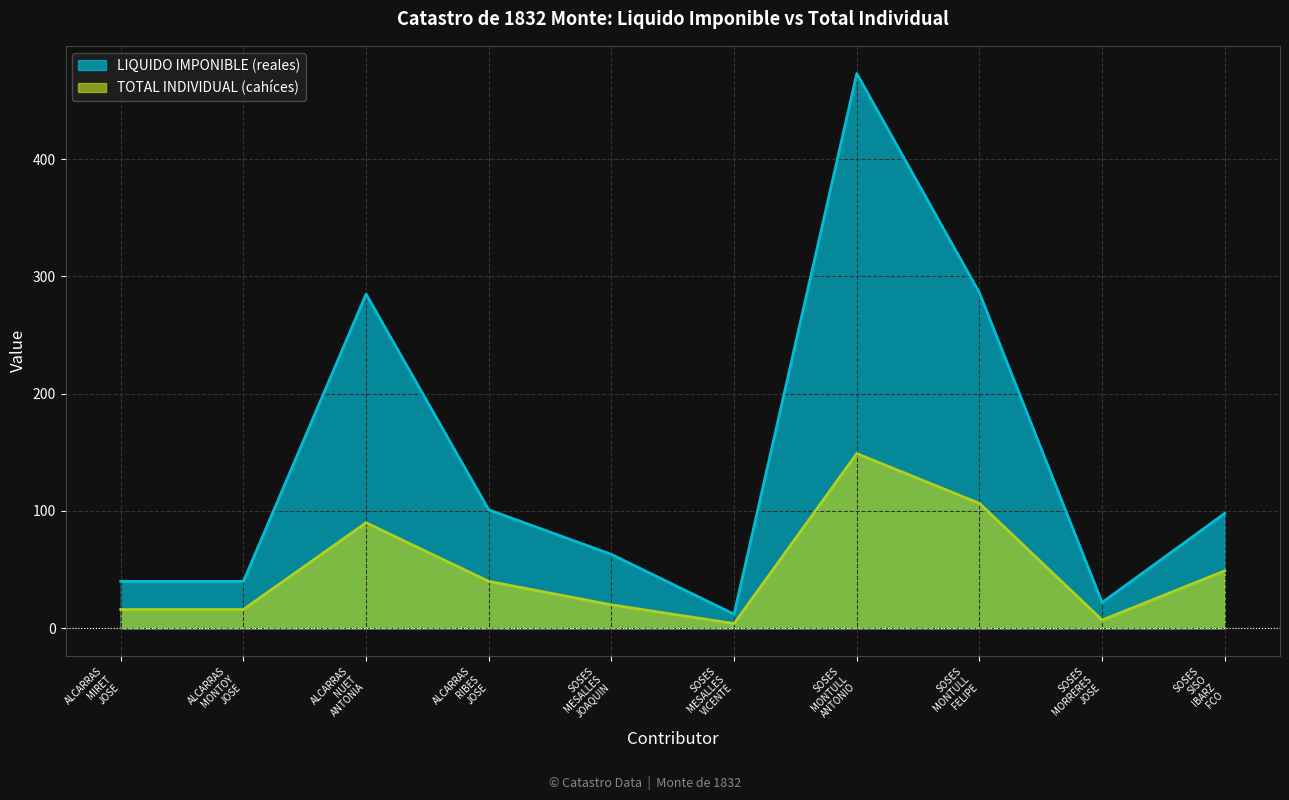

Which series has the largest total across all categories?

LIQUIDO IMPONIBLE (reales)